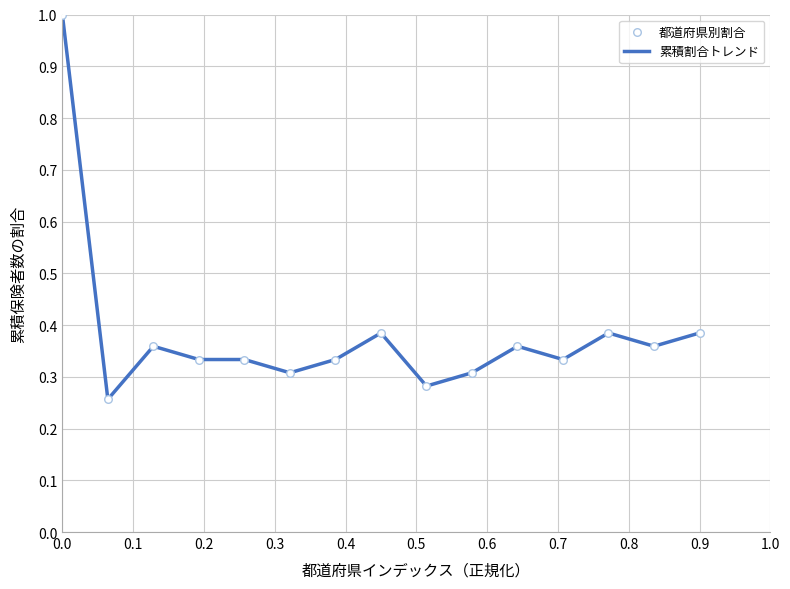

What is the difference between the maximum and minimum values?

0.7